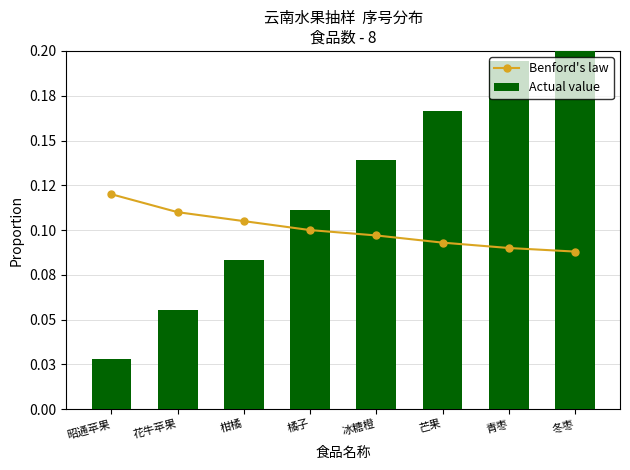

What is the average value of the Benford's law series?

0.1